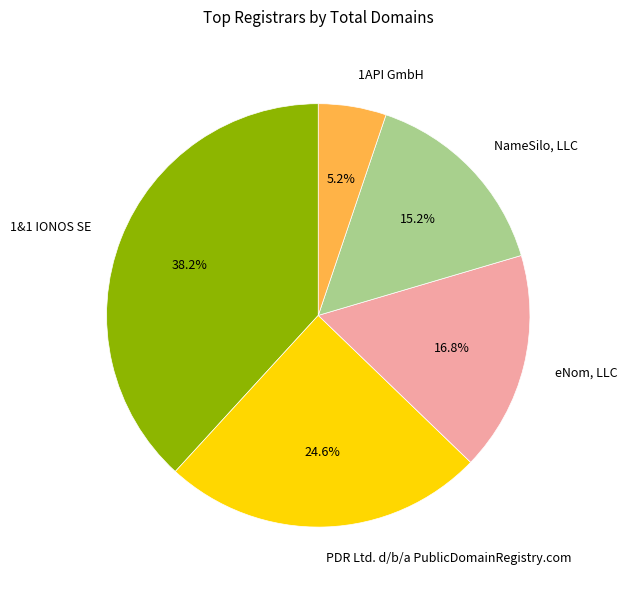

True or false: eNom, LLC accounts for 17% of the total.

True